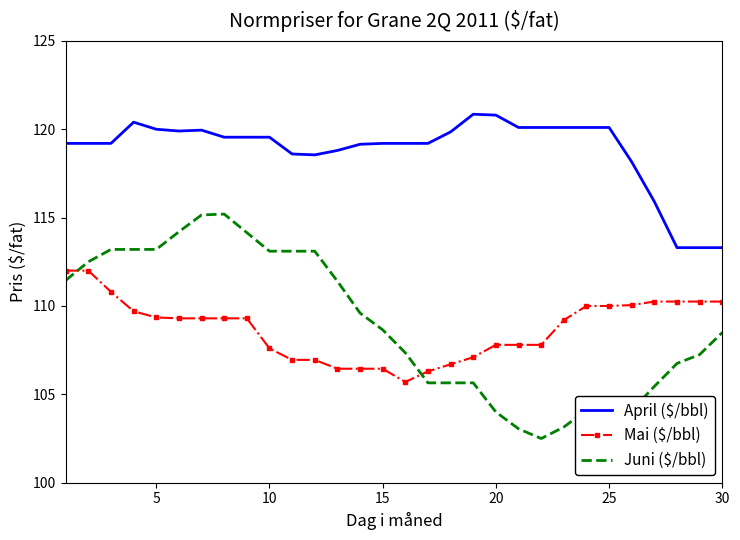

What is the minimum value shown in the chart?

102.5